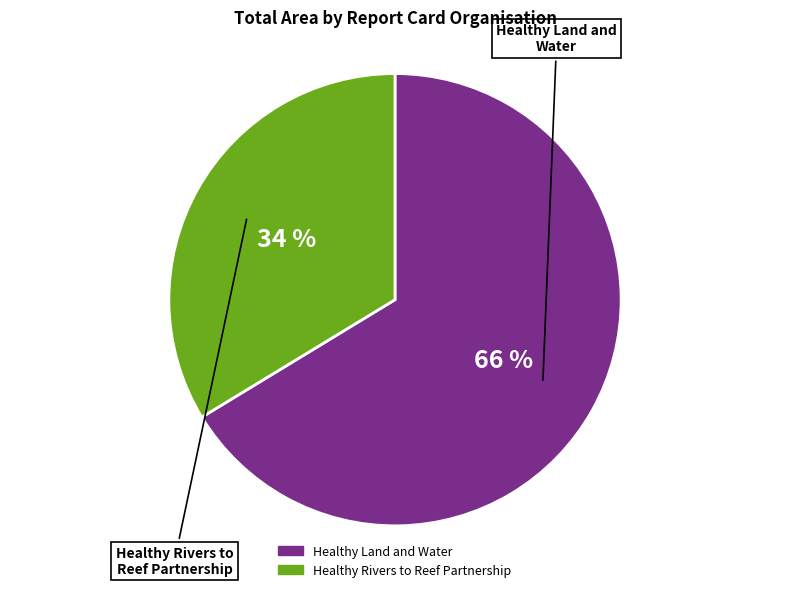

To the nearest percent, what portion does Healthy Land and Water represent?

66%